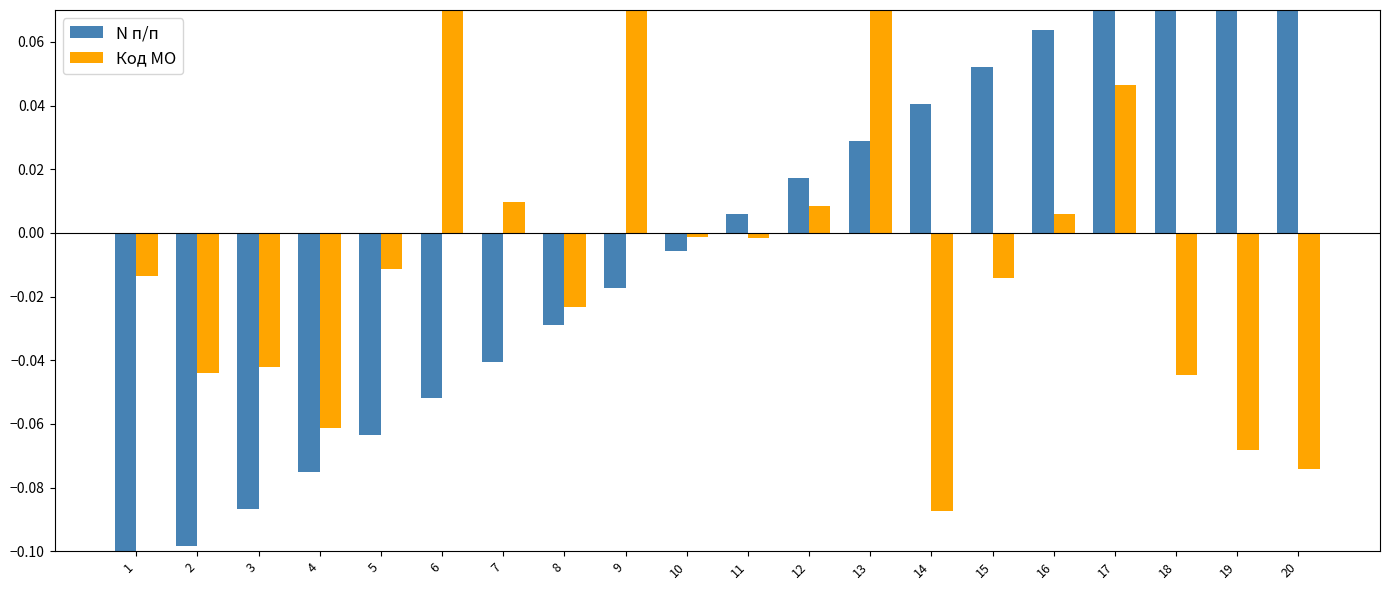

Rank the series by their average value, from highest to lowest.

N п/п, Код МО